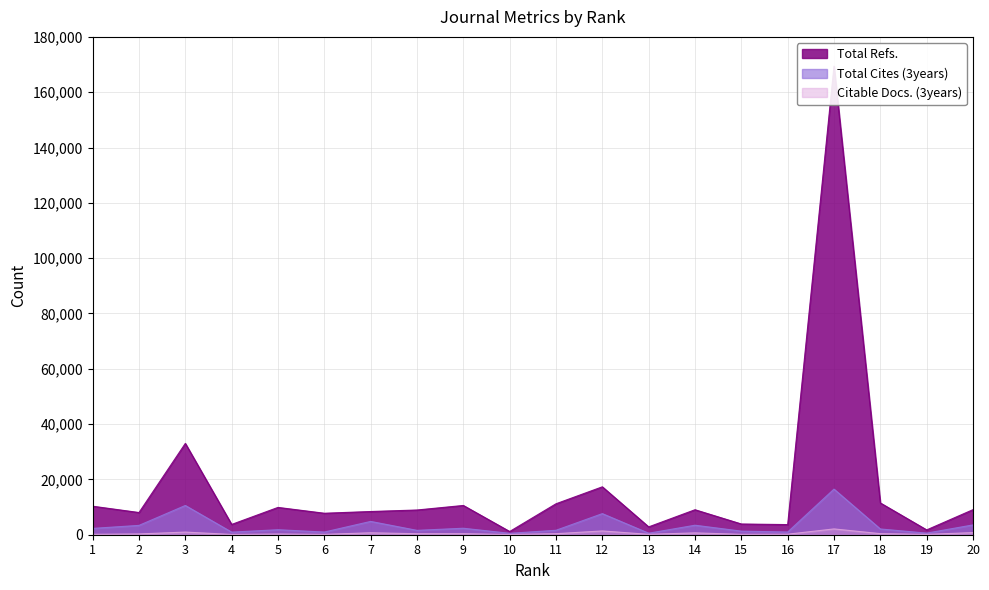

Which label corresponds to the largest value in the chart?

17